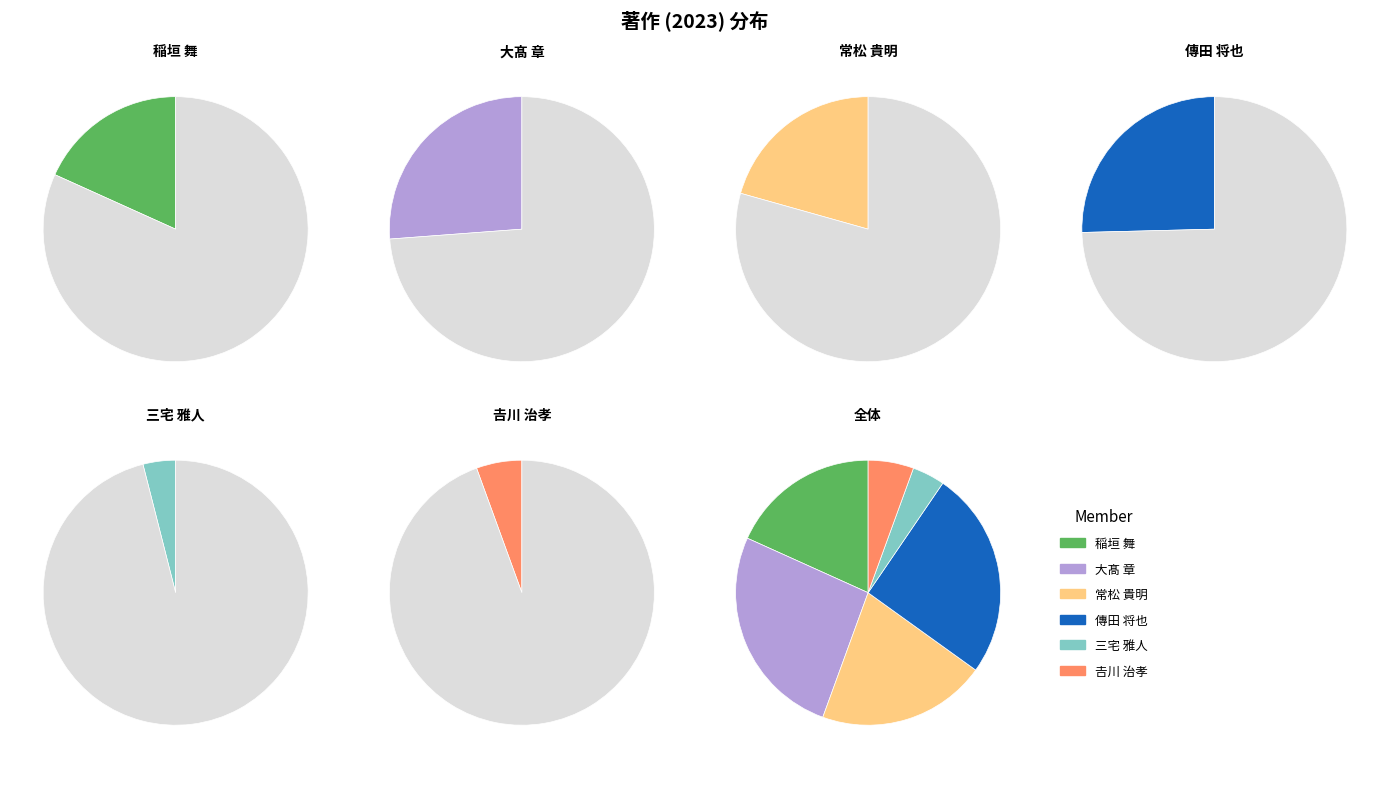

To the nearest percent, what portion does 傳田 将也 represent?

25%